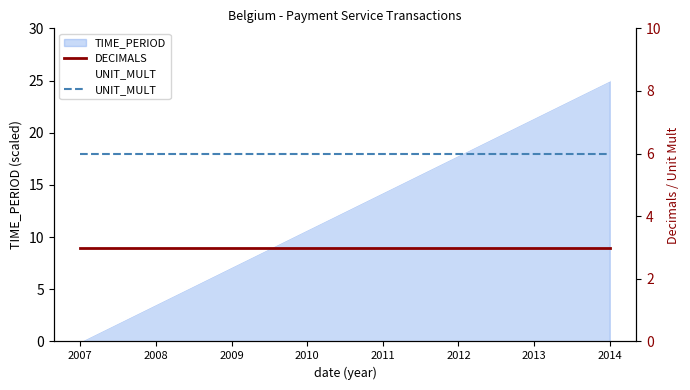

The value of DECIMALS at 2011 is 3. True or false?

True